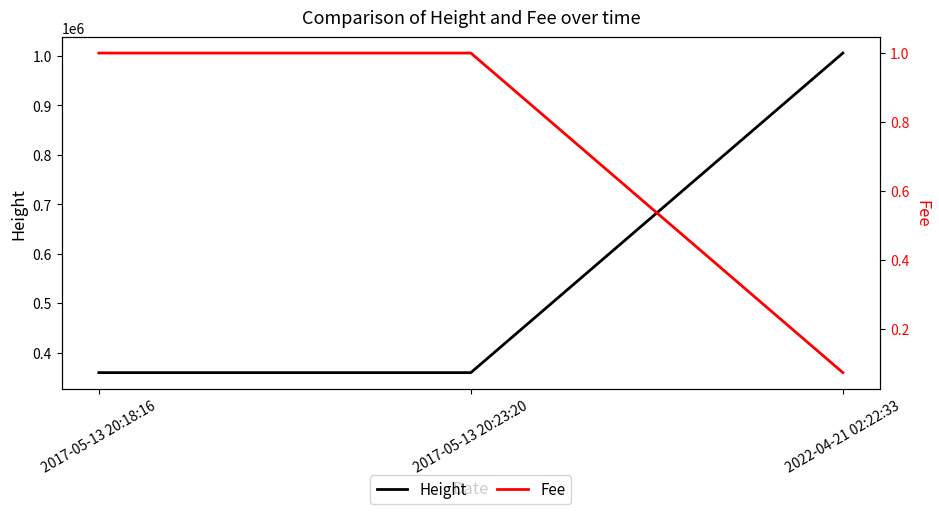

Rank the series by their average value, from lowest to highest.

Fee, Height